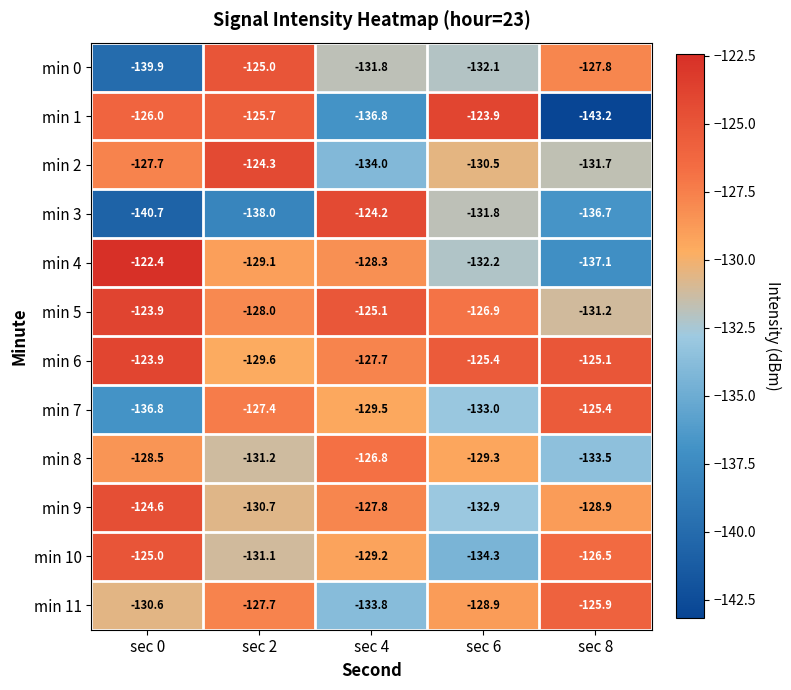

The min 8 series shows -55.4 at sec 8. True or false?

False